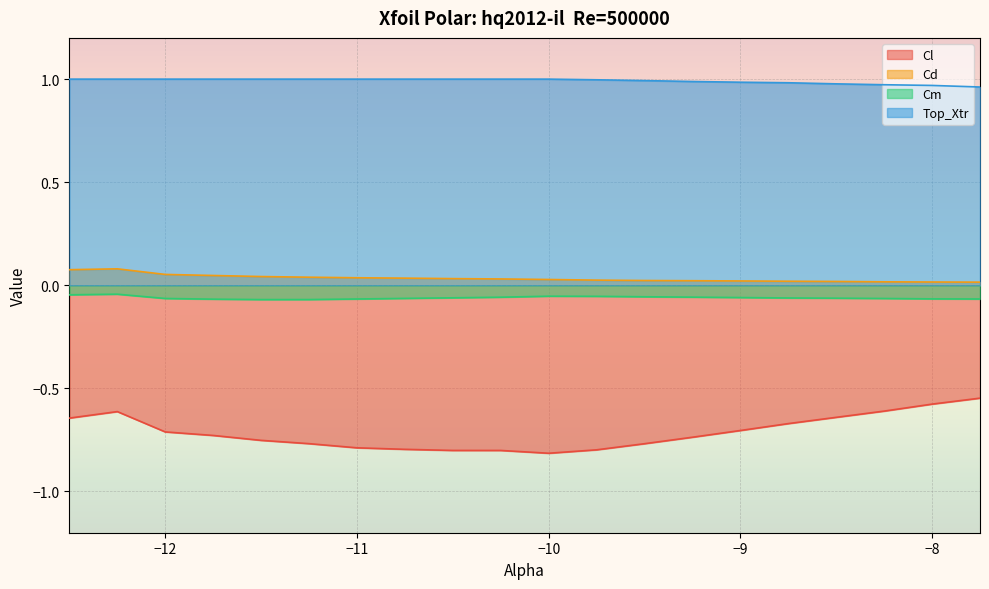

What is the label of the 9th point from the right?

-9.75